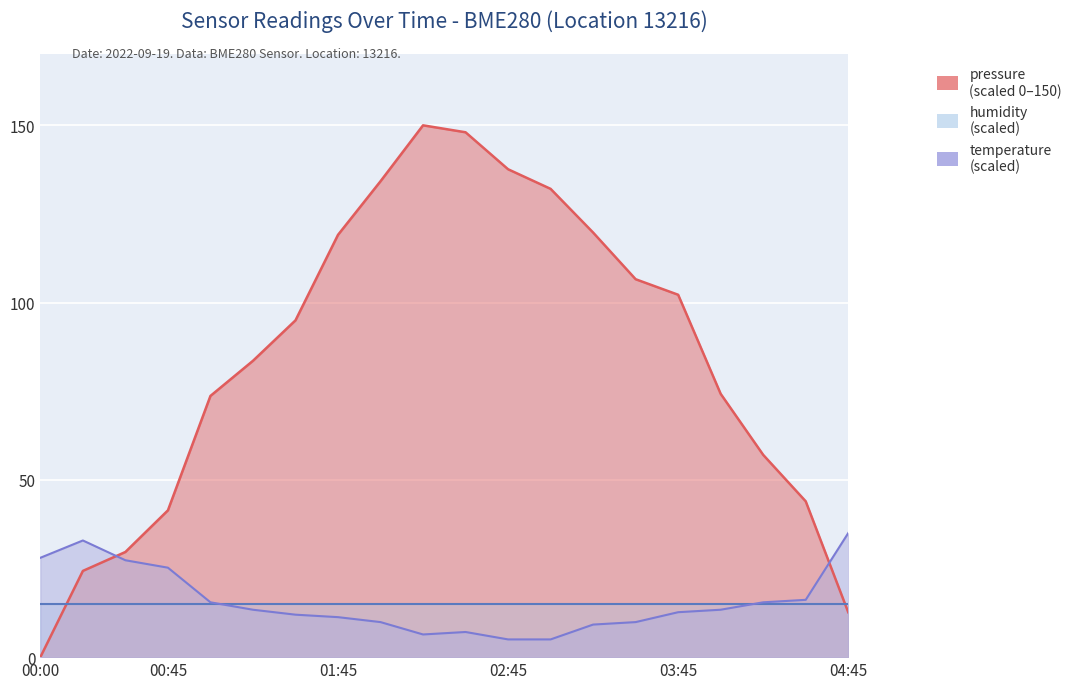

The value of temperature at 03:30 is 9.9. True or false?

True